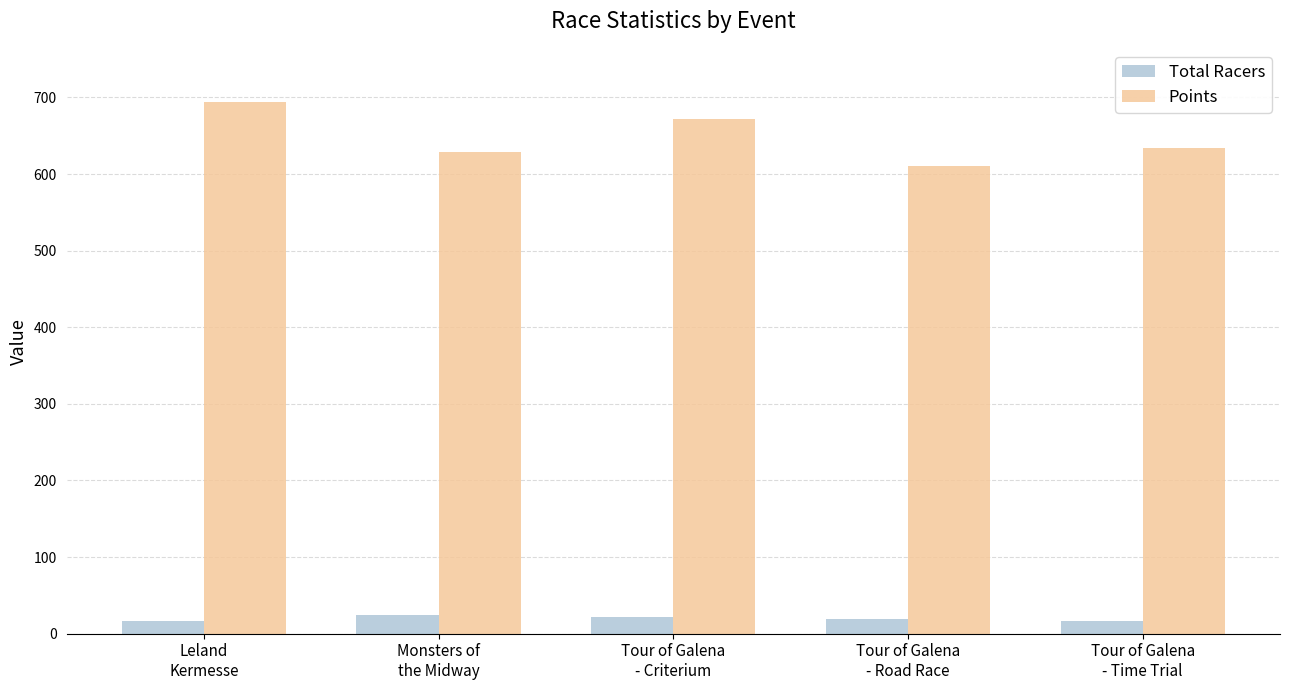

What are all the series names shown in the legend?

Total Racers, Points